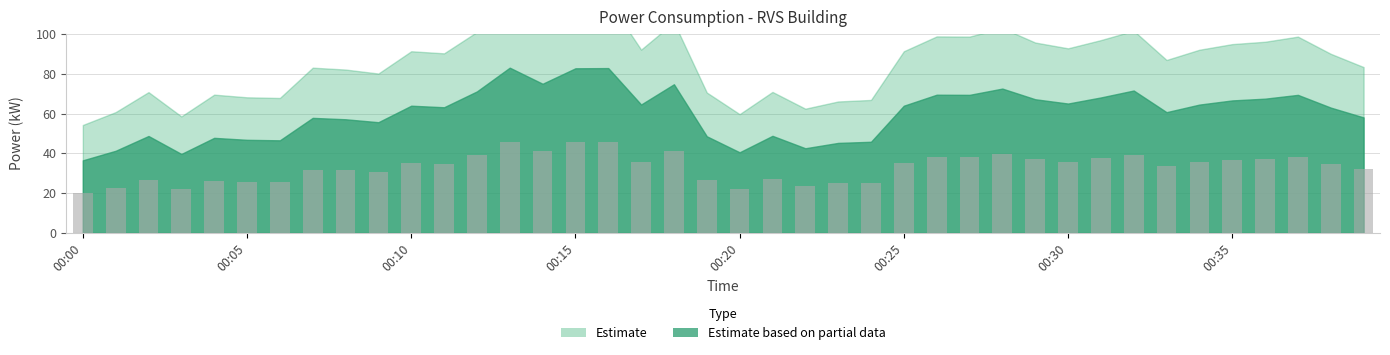

What is the value of the 31st bar from the left?

35.8